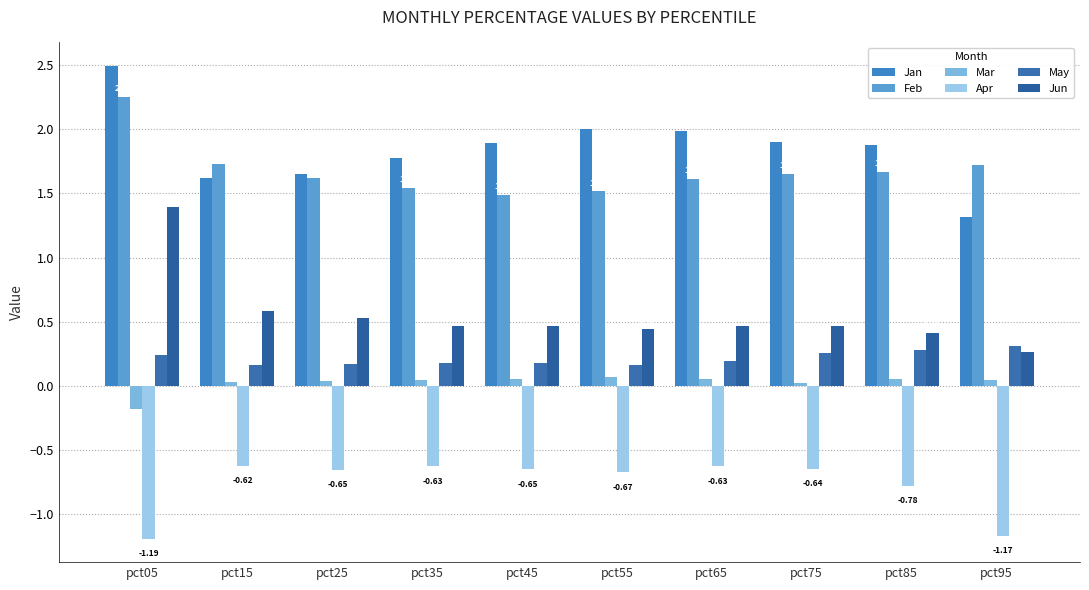

What is the maximum value shown in the chart?

2.5